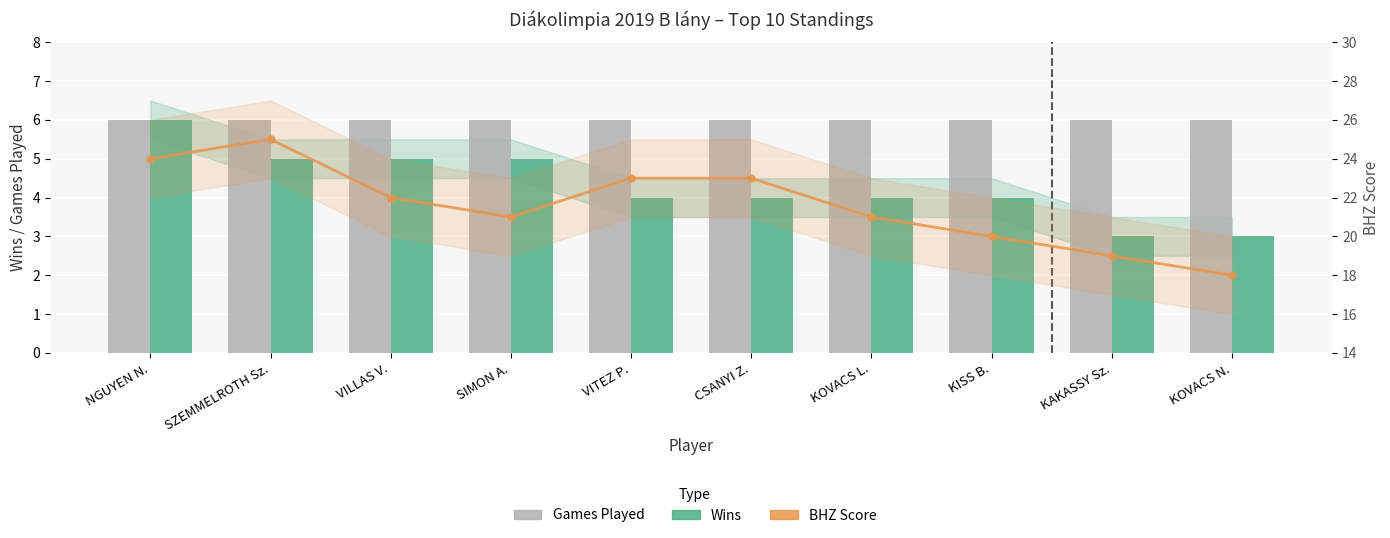

What is the spread (max minus min) of values at VILLAS V.?

17